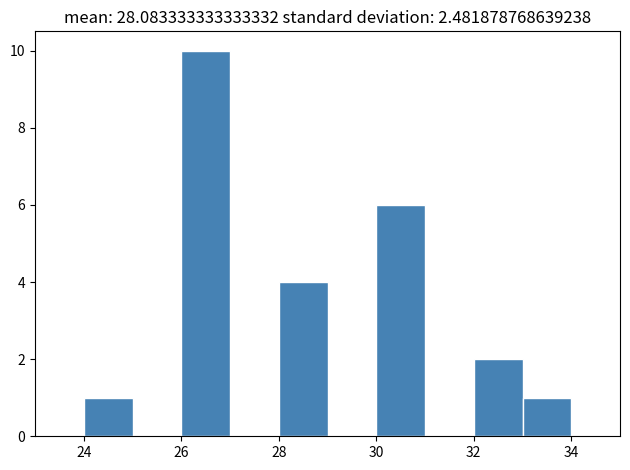

Which range on the x-axis has the tallest bar?

26 to 27